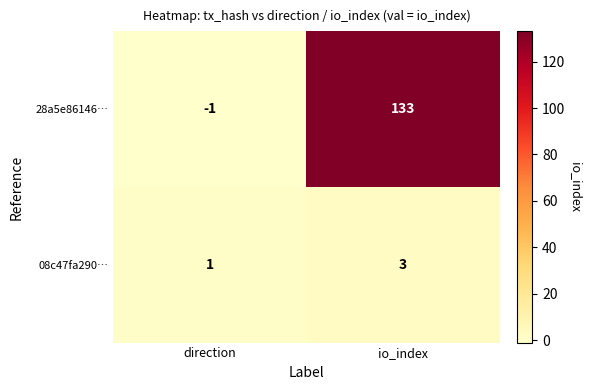

What is the greatest value displayed?

133